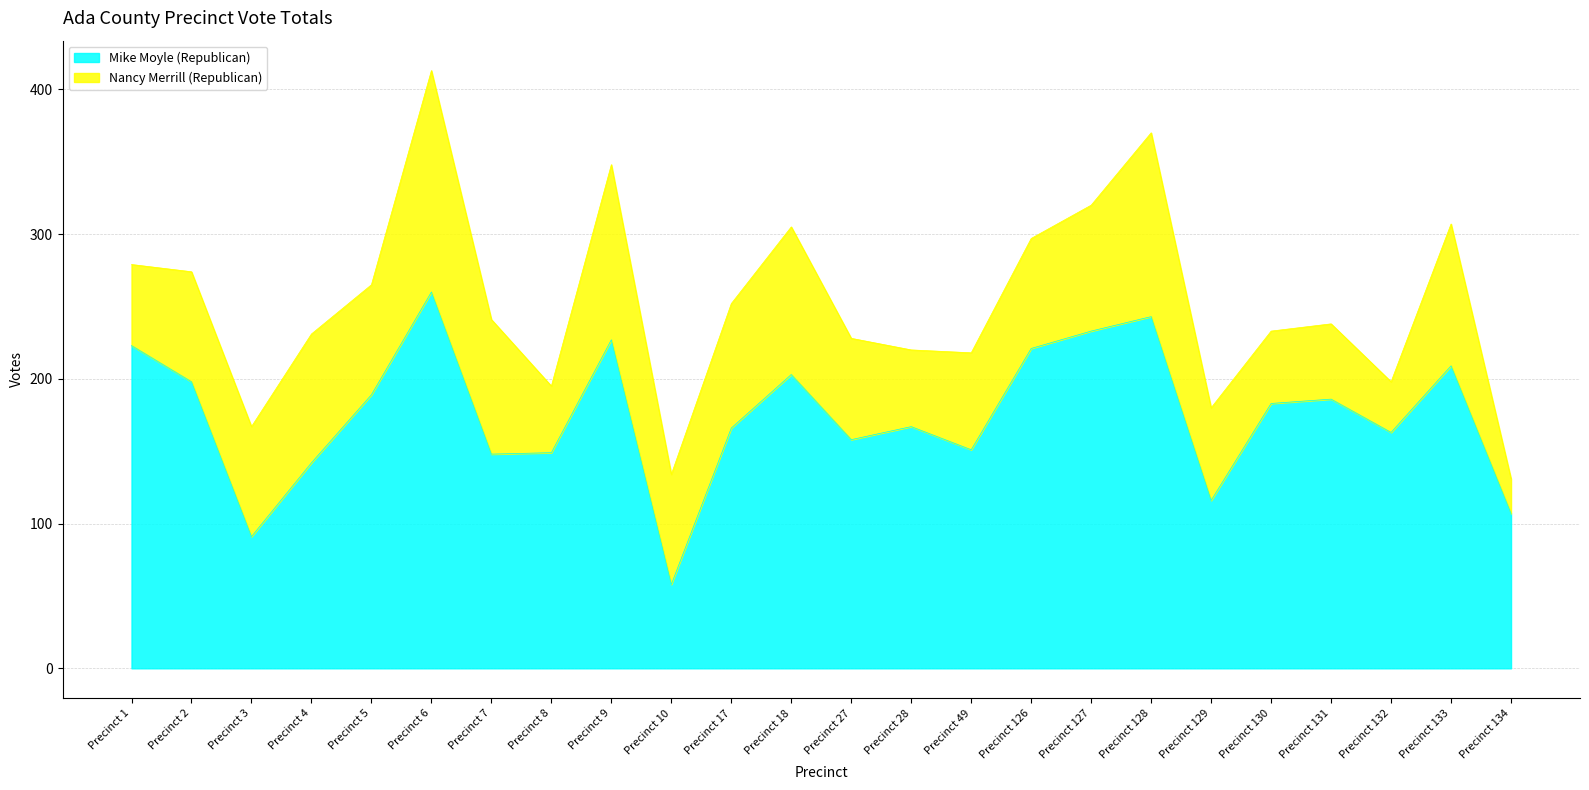

What is the change in value from Precinct 1 to Precinct 133?

-14